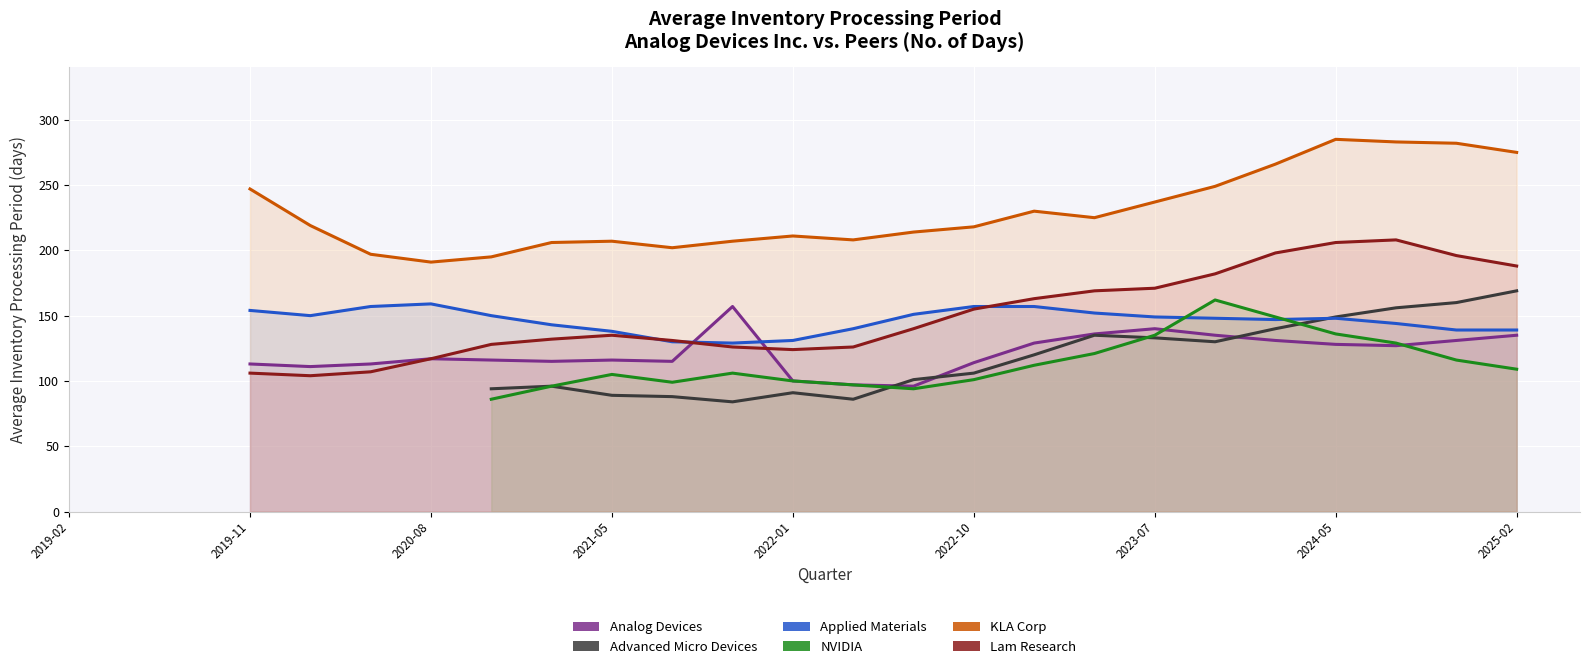

What is the label of the 5th point from the left?

2022-01